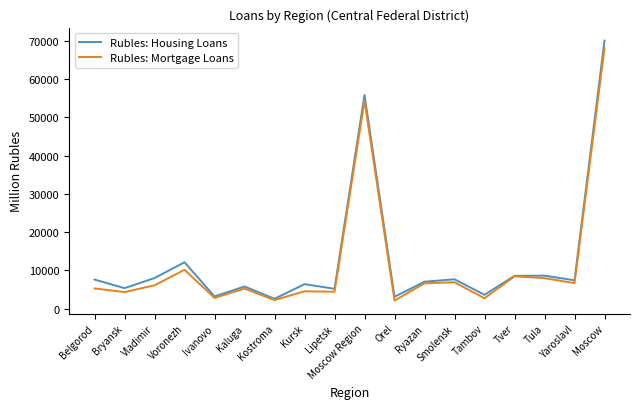

Where is the first local minimum for Rubles: Mortgage Loans?

Bryansk